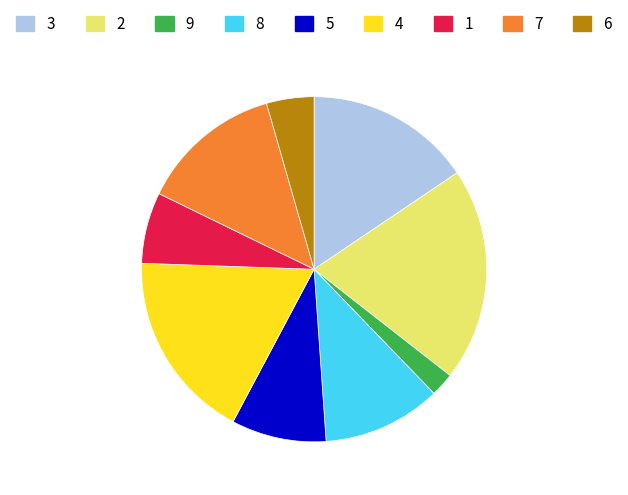

Rank the categories by value from highest to lowest.

2, 4, 3, 7, 8, 5, 1, 6, 9